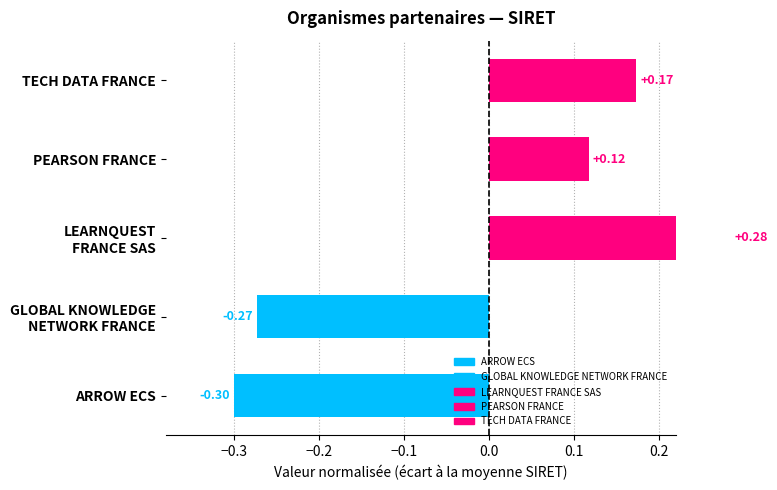

What is the value of the 3rd bar from the left?

0.3